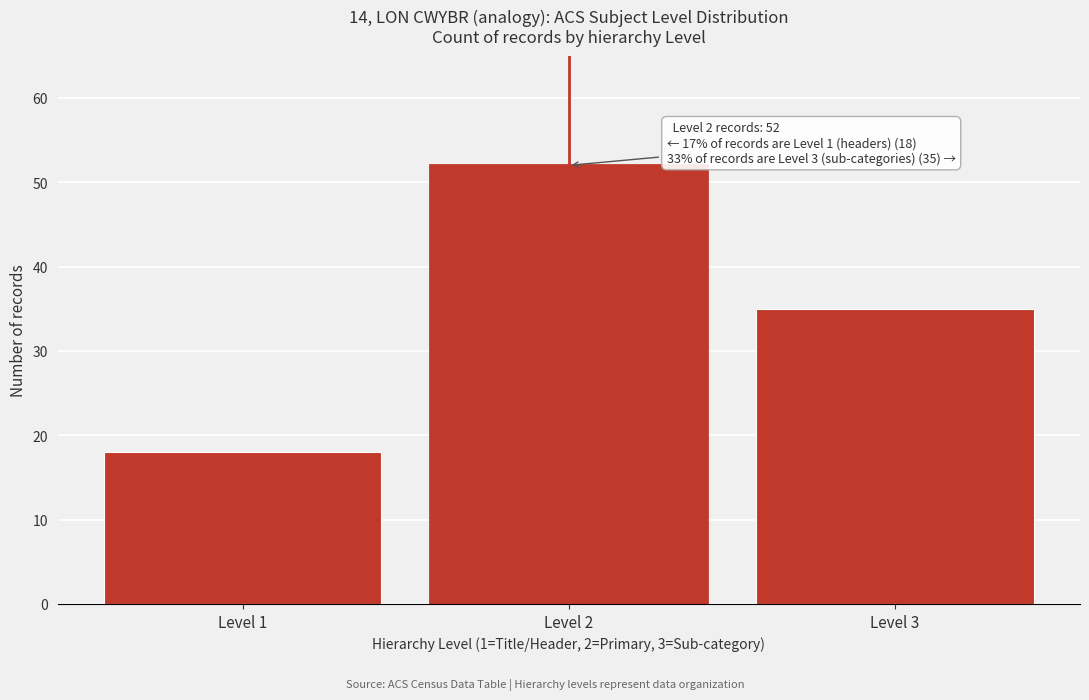

Reading right to left, transcribe all the data shown in this chart.

Level 3=35	Level 2=52	Level 1=18